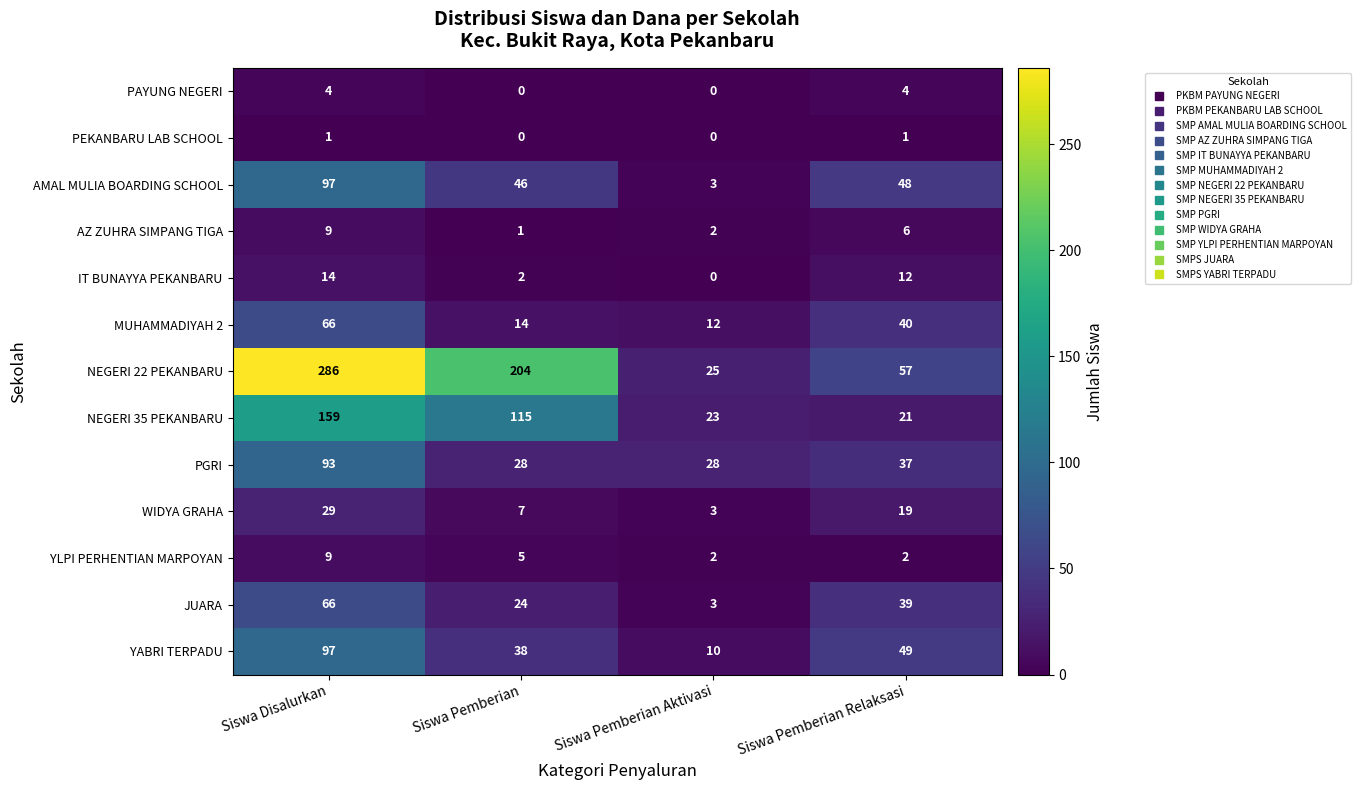

What value does the YABRI TERPADU series have at Siswa Pemberian Aktivasi, to the nearest 5?

10